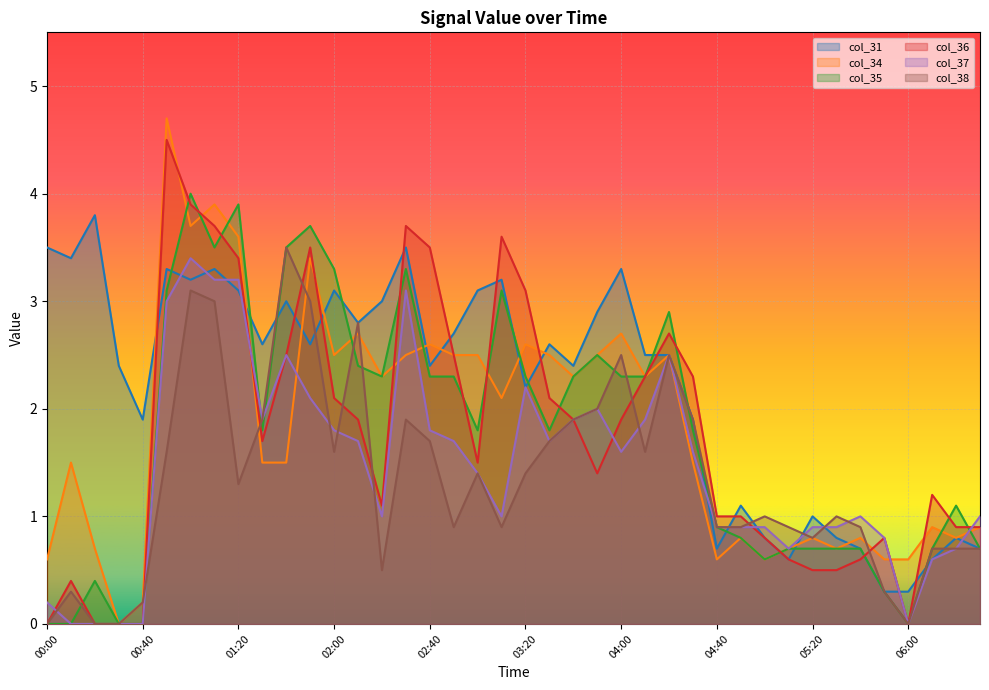

At which label is col_35 closest to 2?

01:30